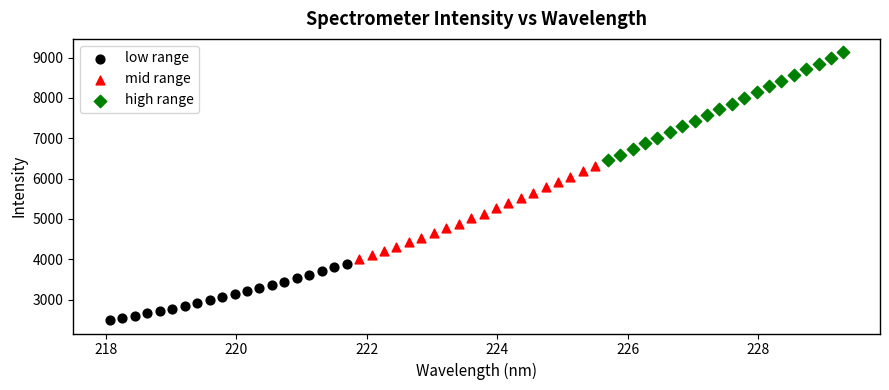

What are all the series names shown in the legend?

low range, mid range, high range